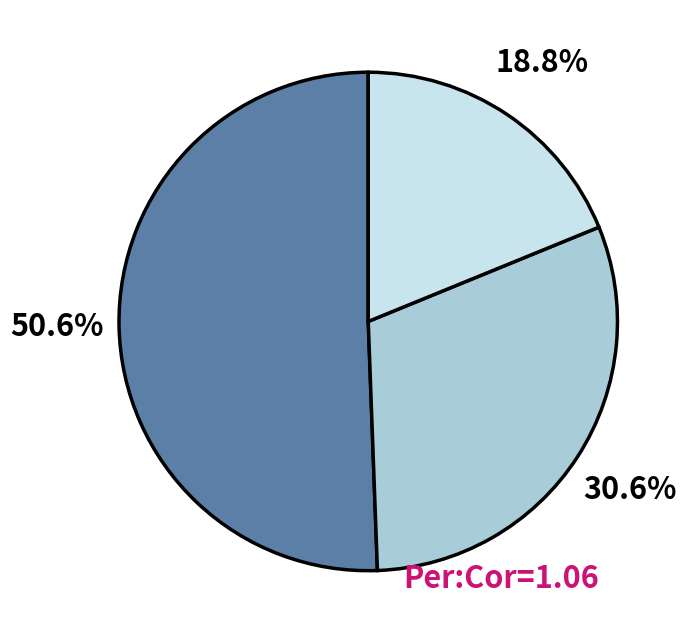

Is there a majority slice in this chart?

Yes